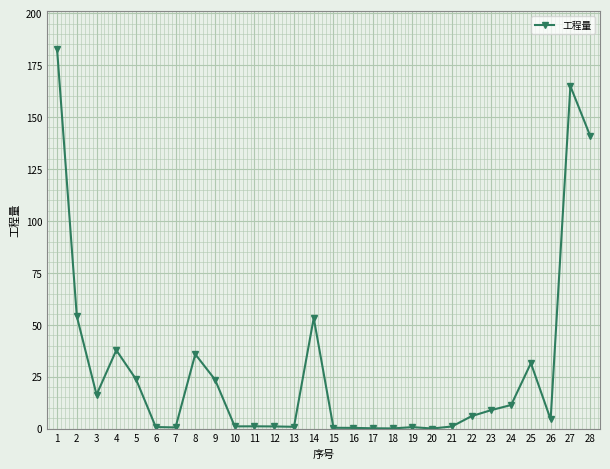

Is this an area chart (filled region under the line)?

No